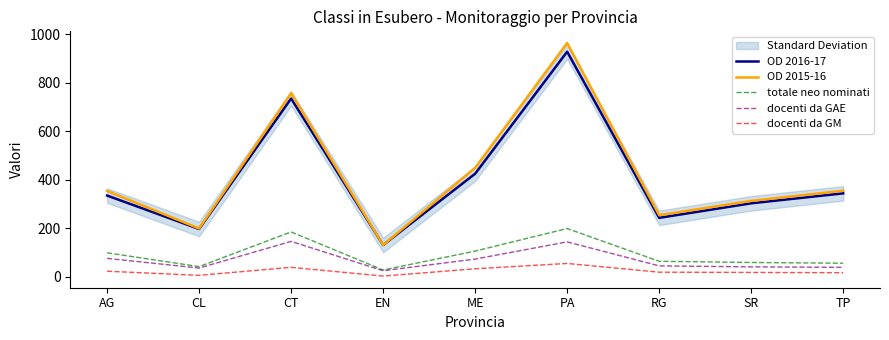

What is the label of the 2nd point from the right?

SR